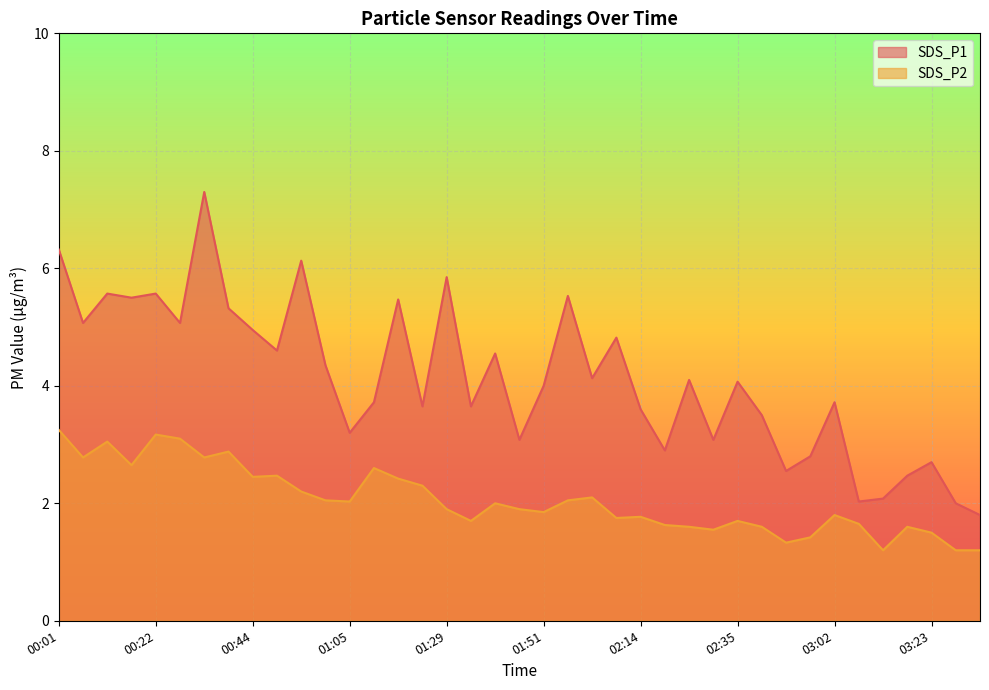

What is the value of the SDS_P2 point at the 39th from the left?

1.2